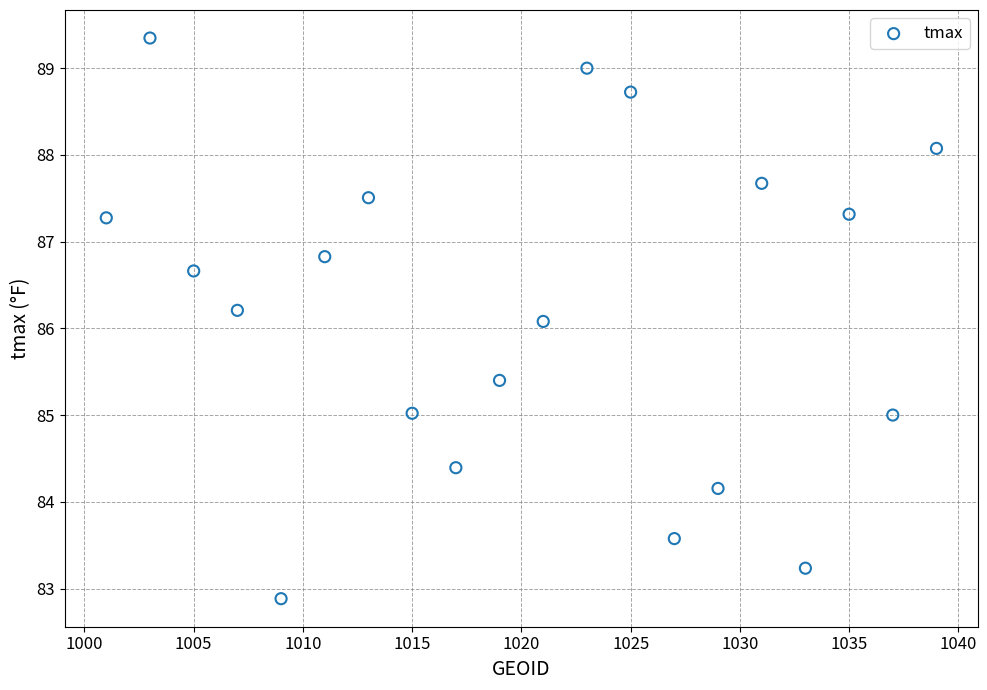

What Y value in the scatter plot is closest to 86?

86.1